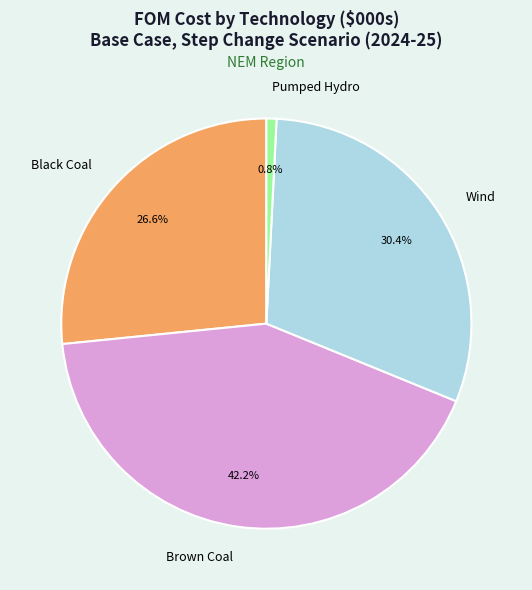

To the nearest percent, what portion does Black Coal represent?

27%